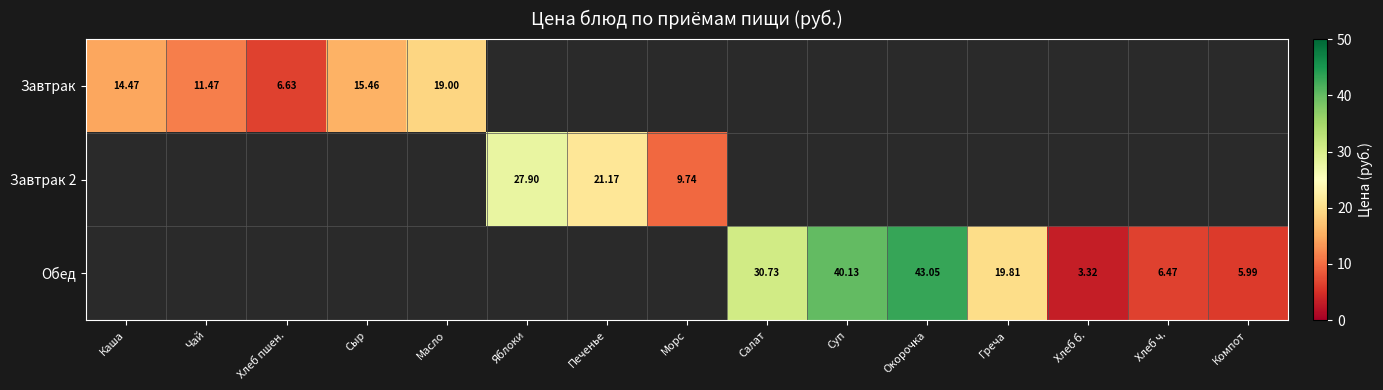

Is the value of Завтрак at Масло greater than the value of Завтрак 2 at Печенье?

No